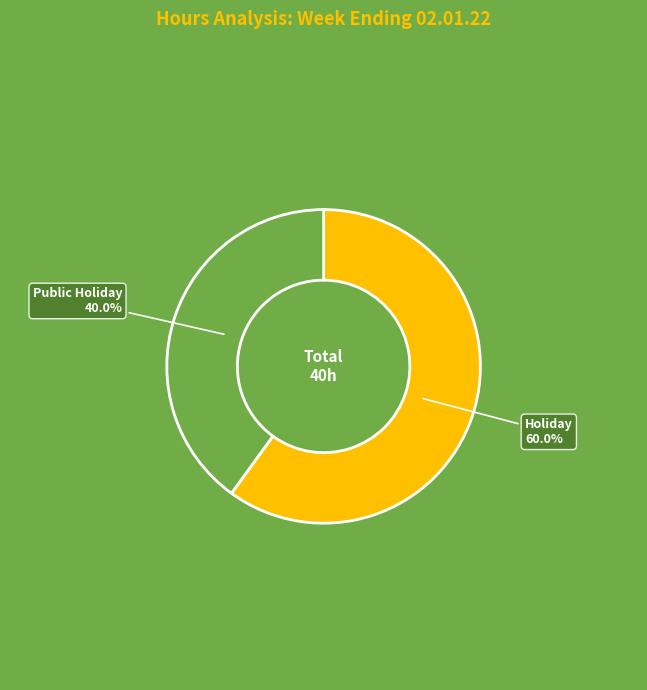

Is there a majority slice in this chart?

Yes